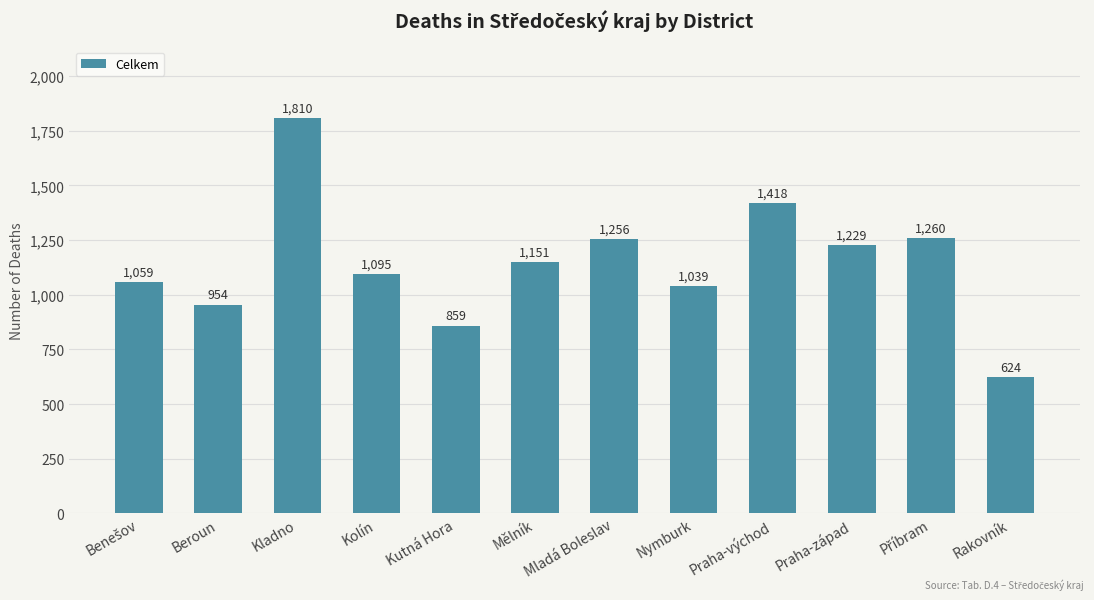

What is the label of the 9th bar from the left?

Praha-východ